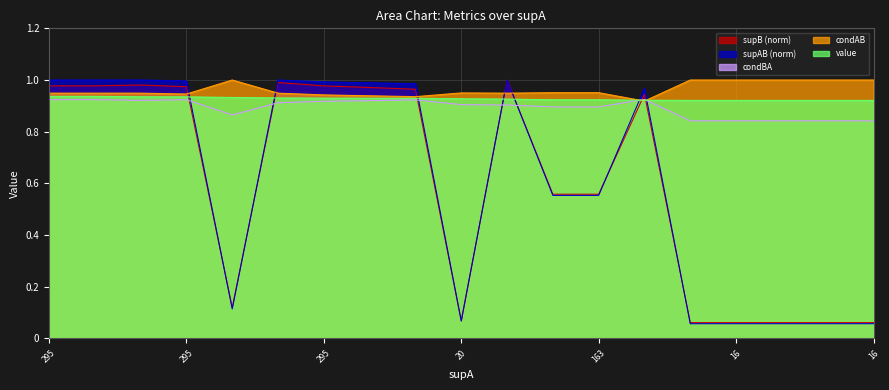

Which series has the widest spread of values?

supAB (norm)